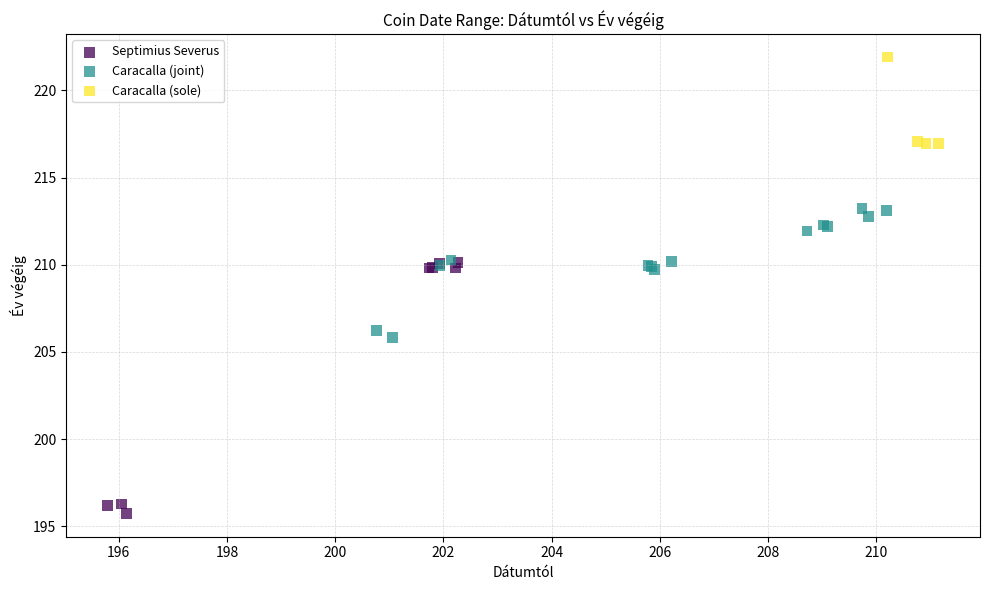

Which series reaches the maximum Y coordinate?

Caracalla (sole)